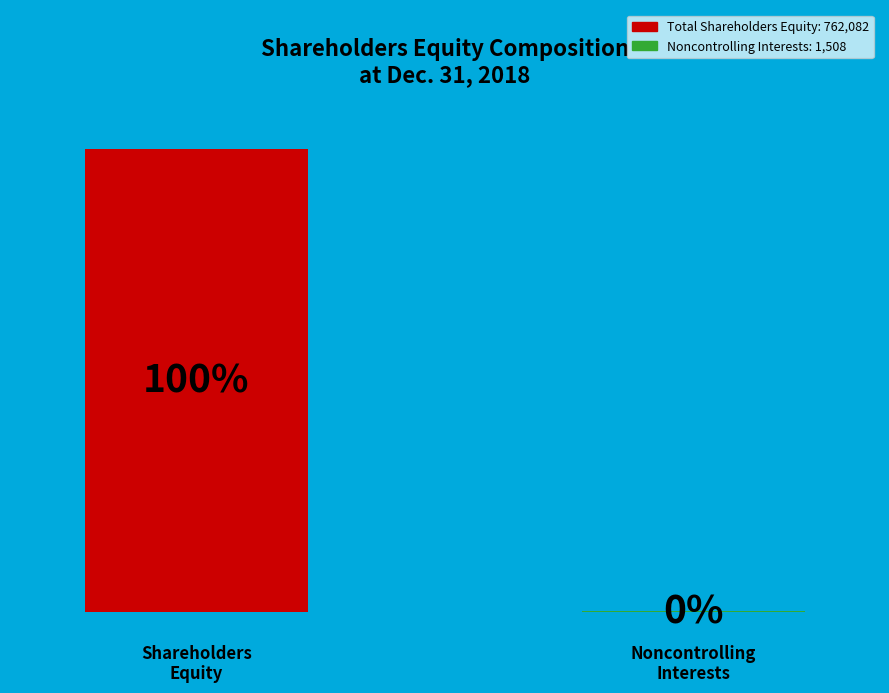

How many groups of bars are there?

1